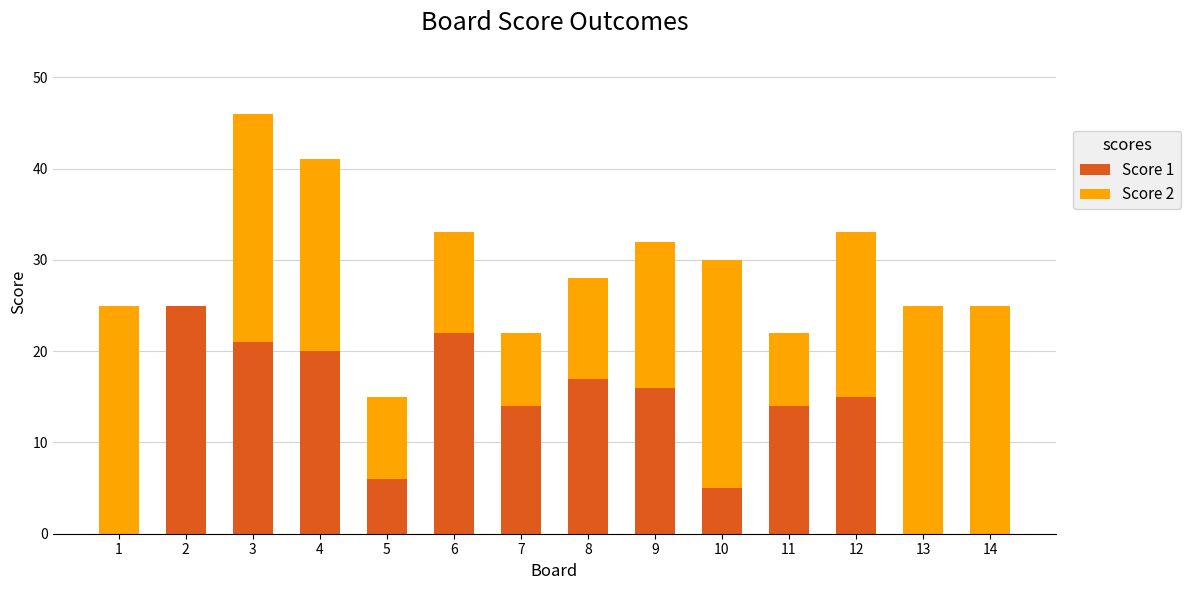

What is the highest value of the Score 1 series?

25